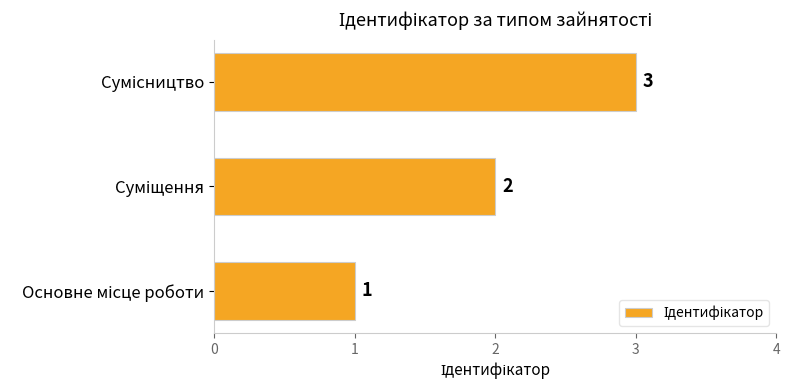

How many values are between 1 and 3?

3